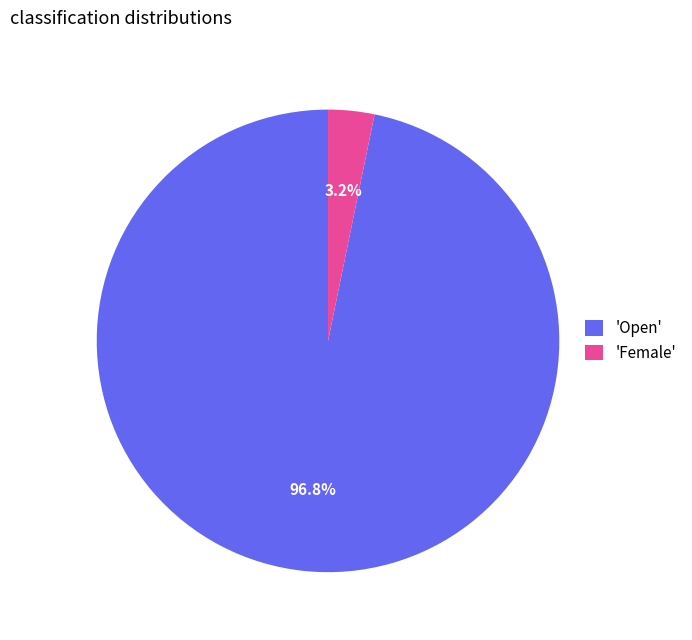

Is the sum of 'Female' and 'Open' greater than half?

Yes